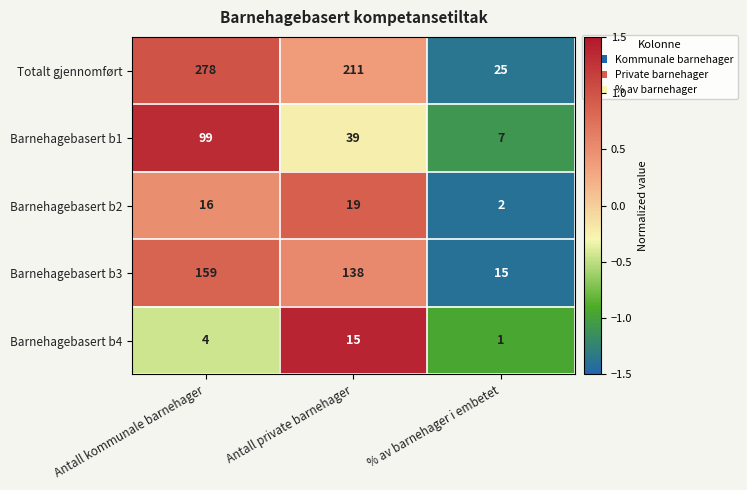

The Barnehagebasert b4 series shows 15 at Antall private barnehager. True or false?

True